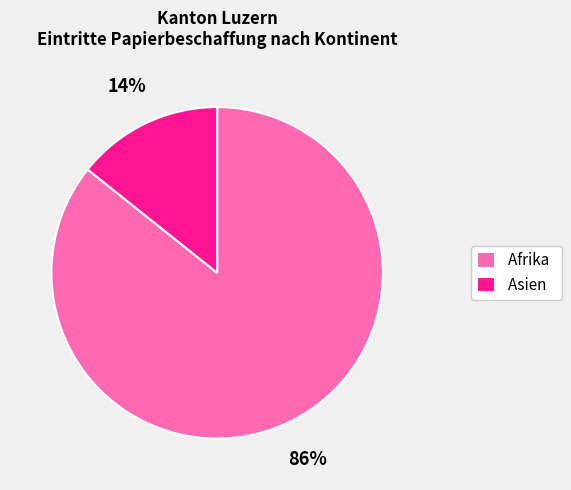

Which has a higher value, Asien or Afrika?

Afrika